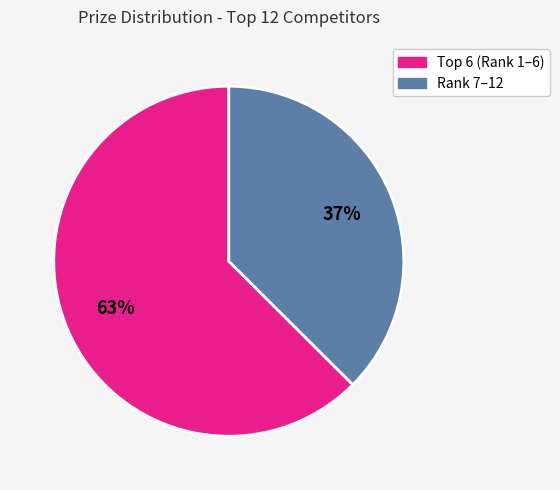

Count the number of slices in the pie.

2